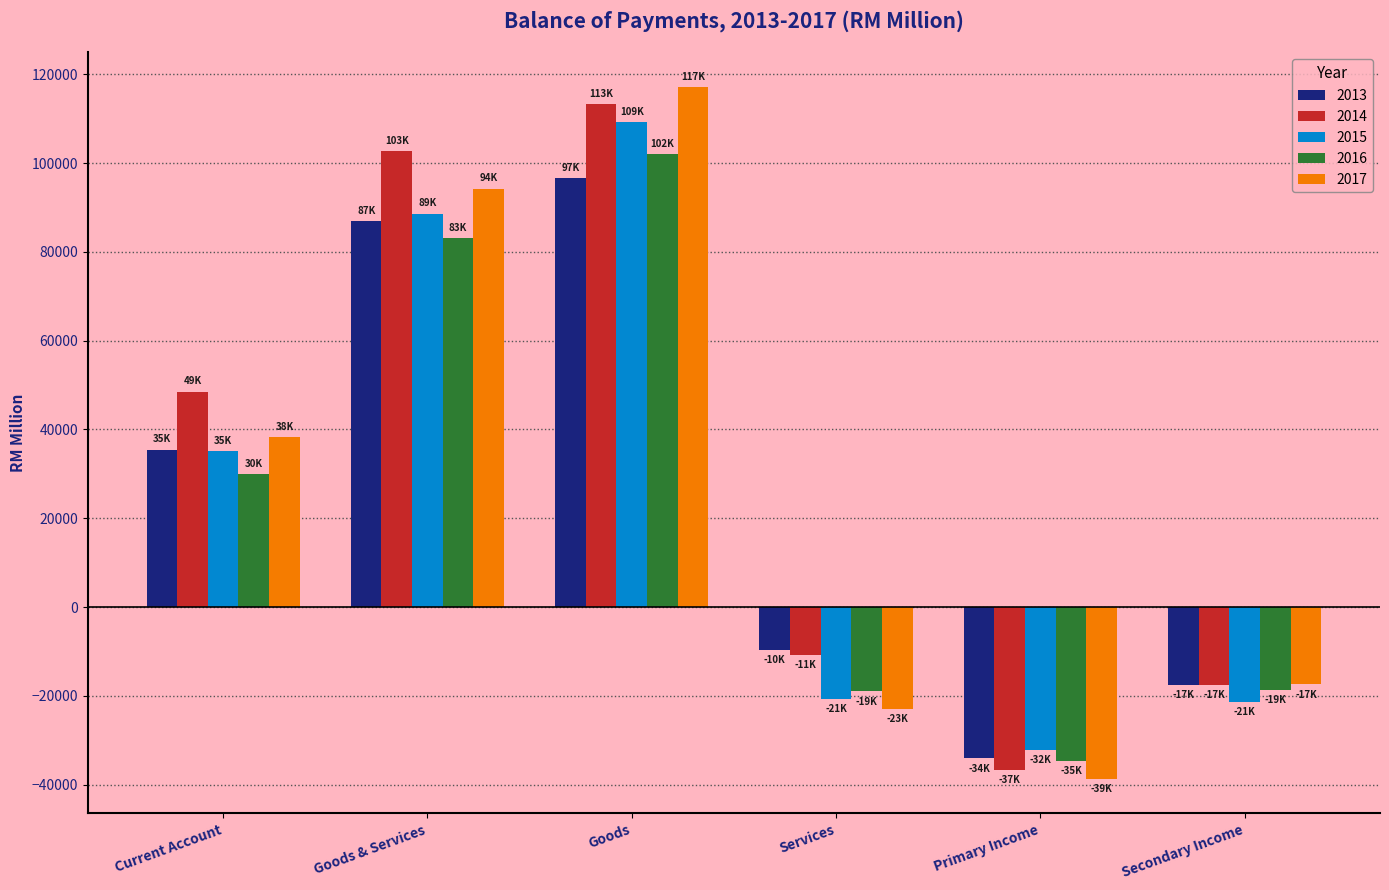

True or false: 2014 has a value of -36623.8 at Primary Income.

True